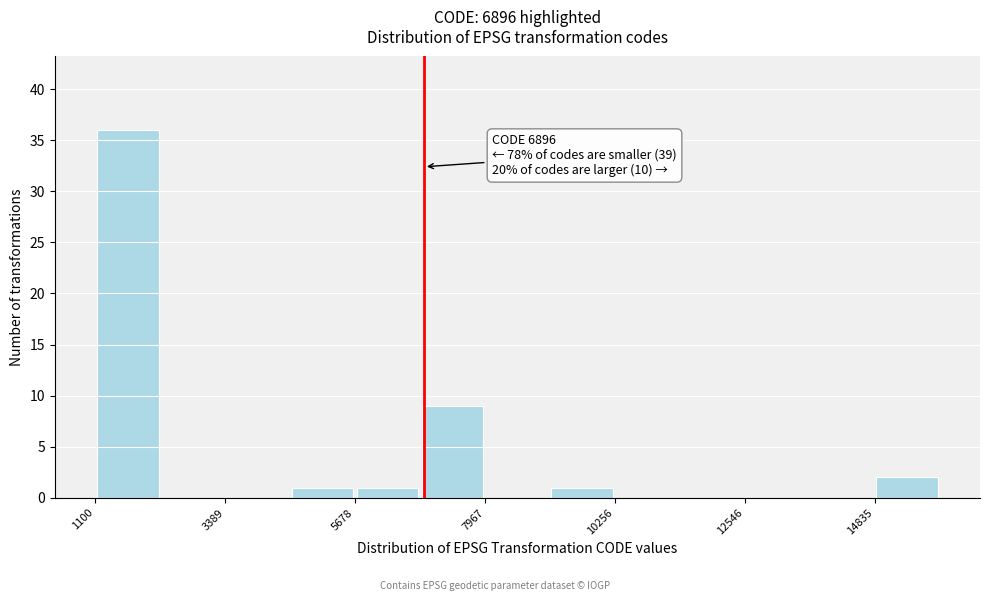

Read against the x-axis, roughly where is the centre of the tallest bar?

1500